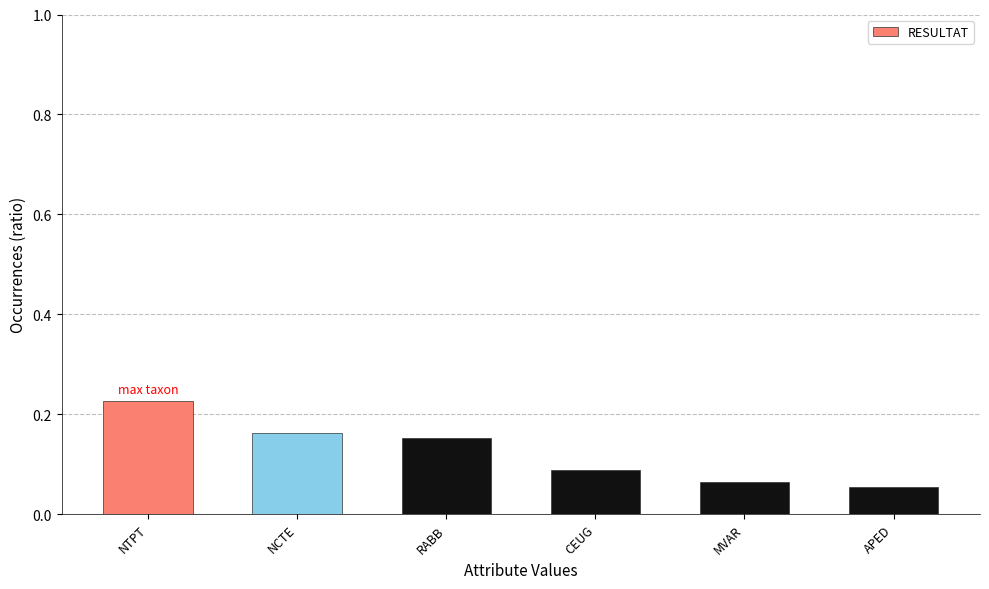

What is the sum of all values?

0.8